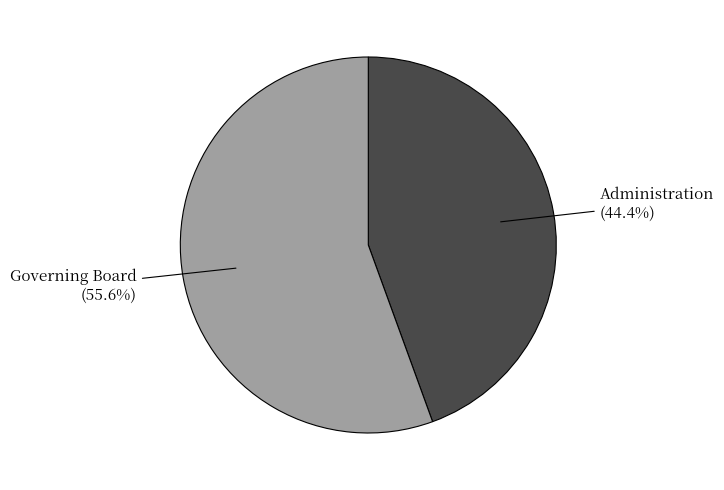

To the nearest percent, what portion does Administration represent?

44%